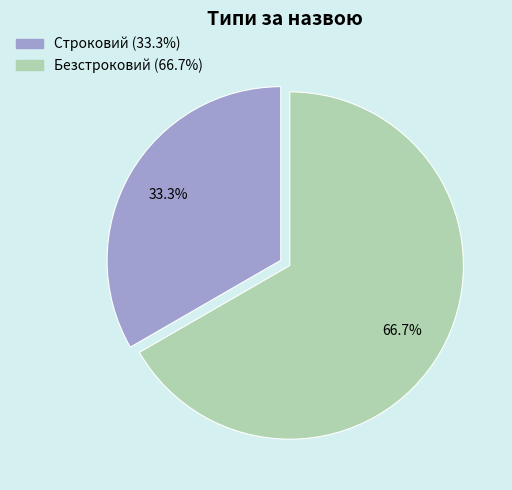

Is it true that Строковий is 33% of the pie?

True